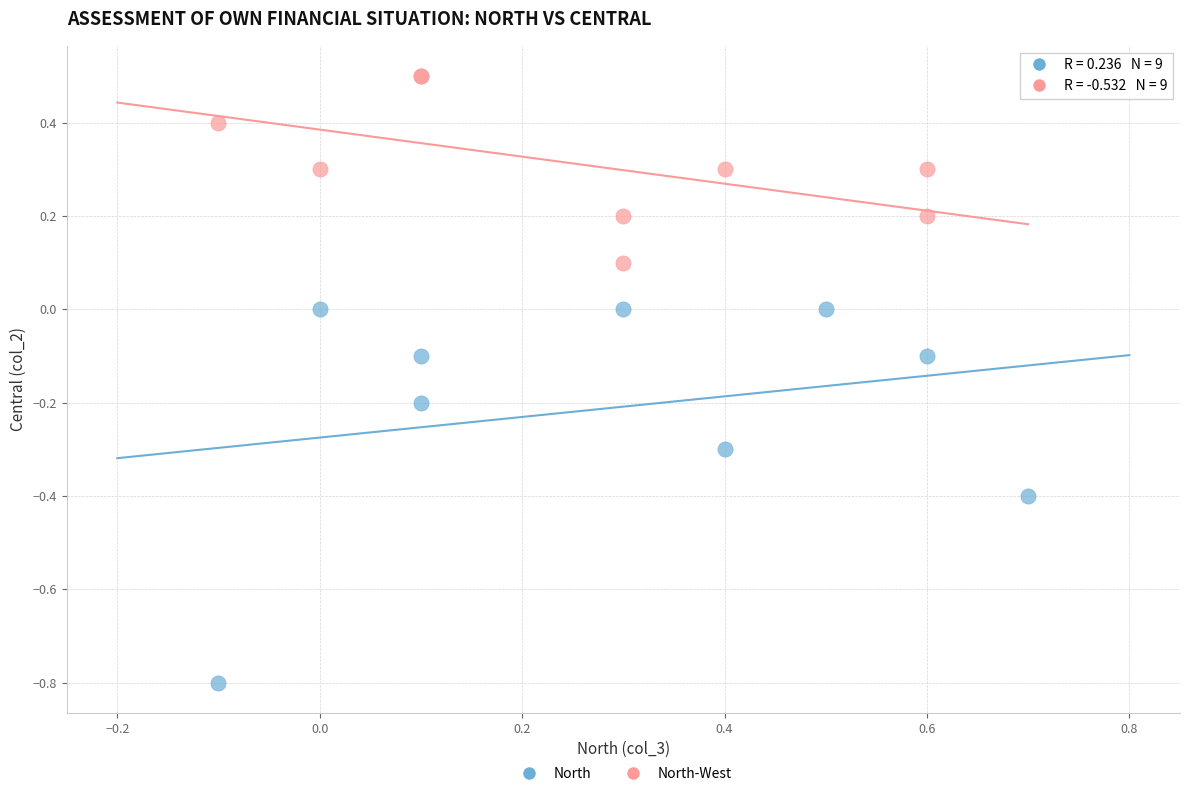

Which series has the largest Y range (max minus min)?

North